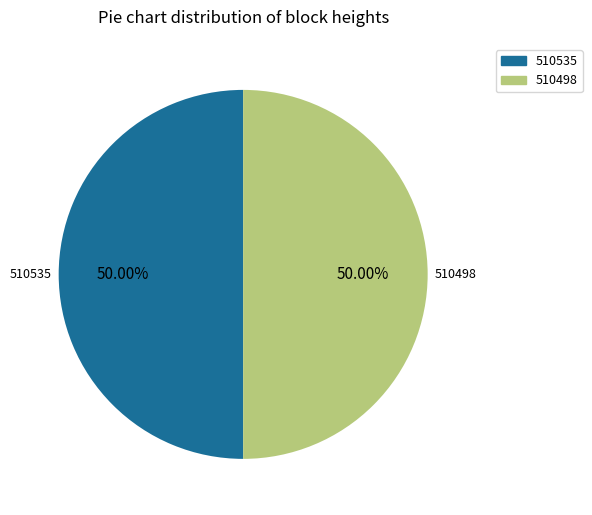

To the nearest percent, what percentage of the pie is 510535?

50%